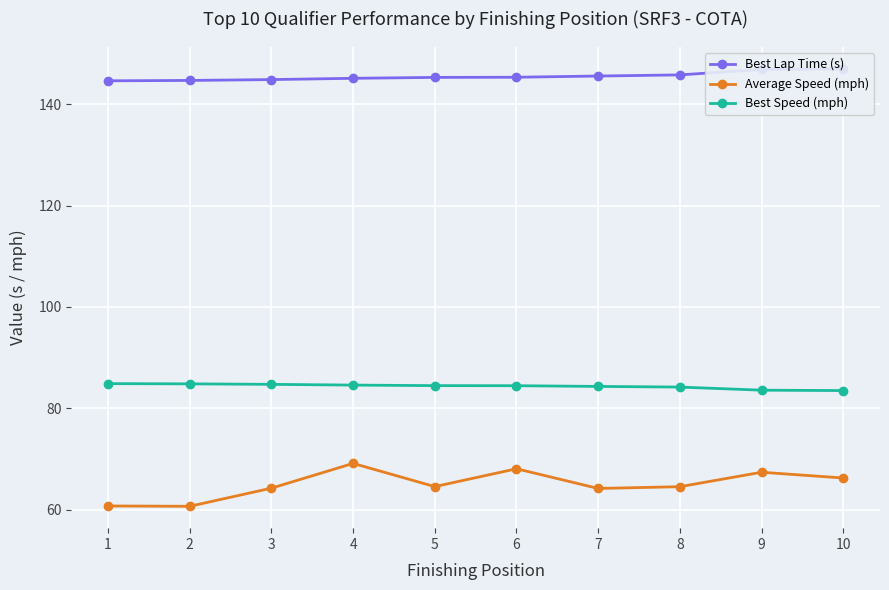

How many lines are shown in the chart?

3